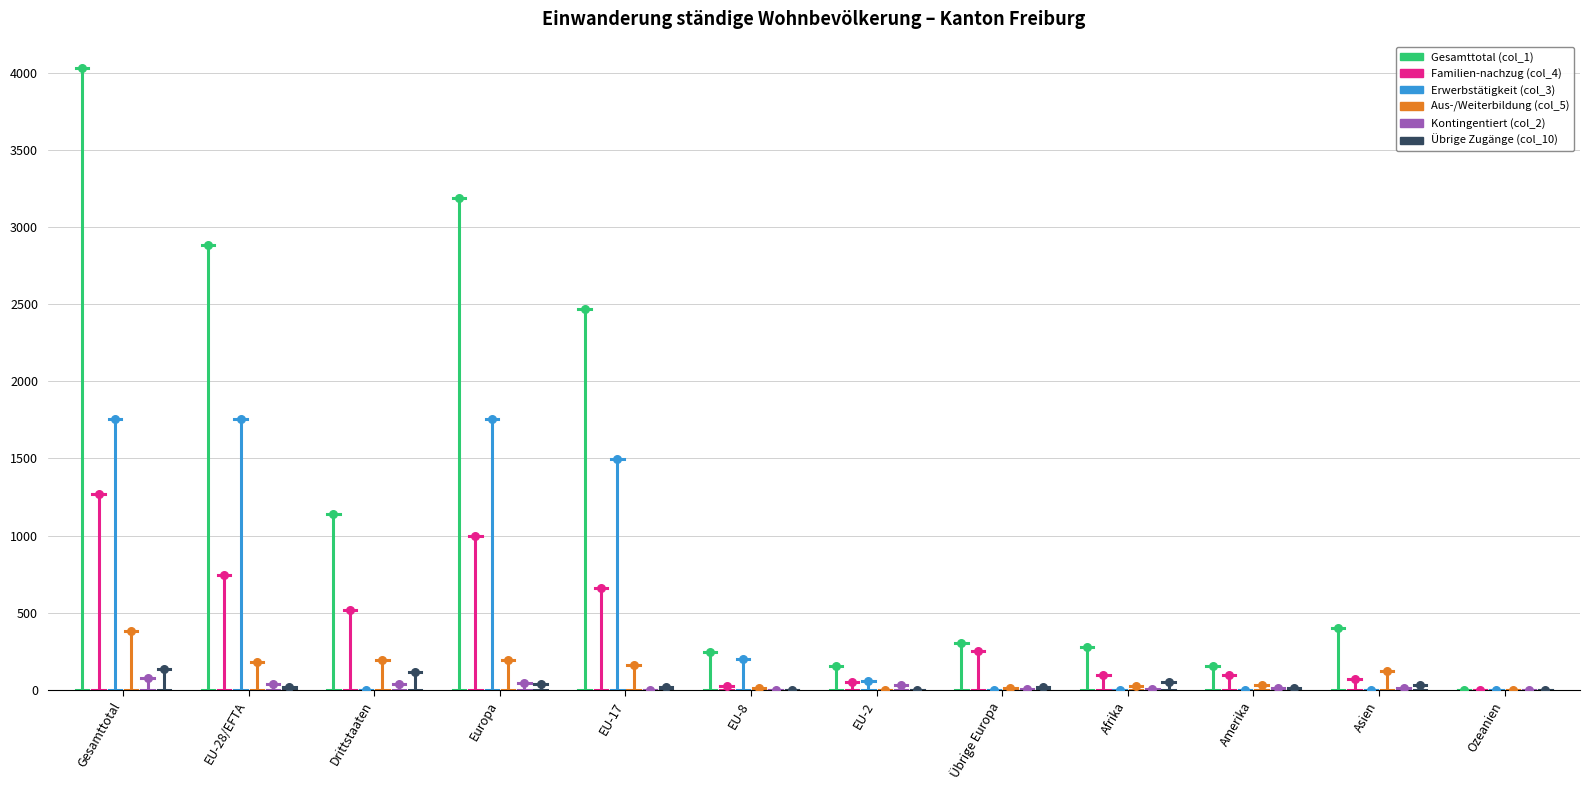

Which series has the largest Y range (max minus min)?

Gesamttotal (col_1)